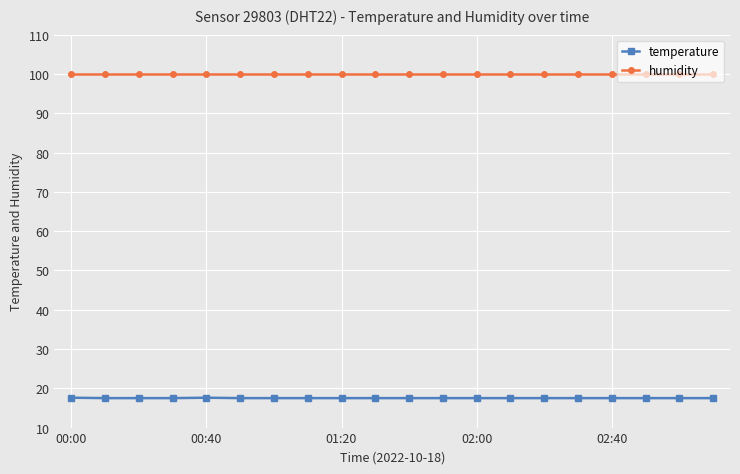

What is the value of the temperature point at the 18th from the left?

17.5